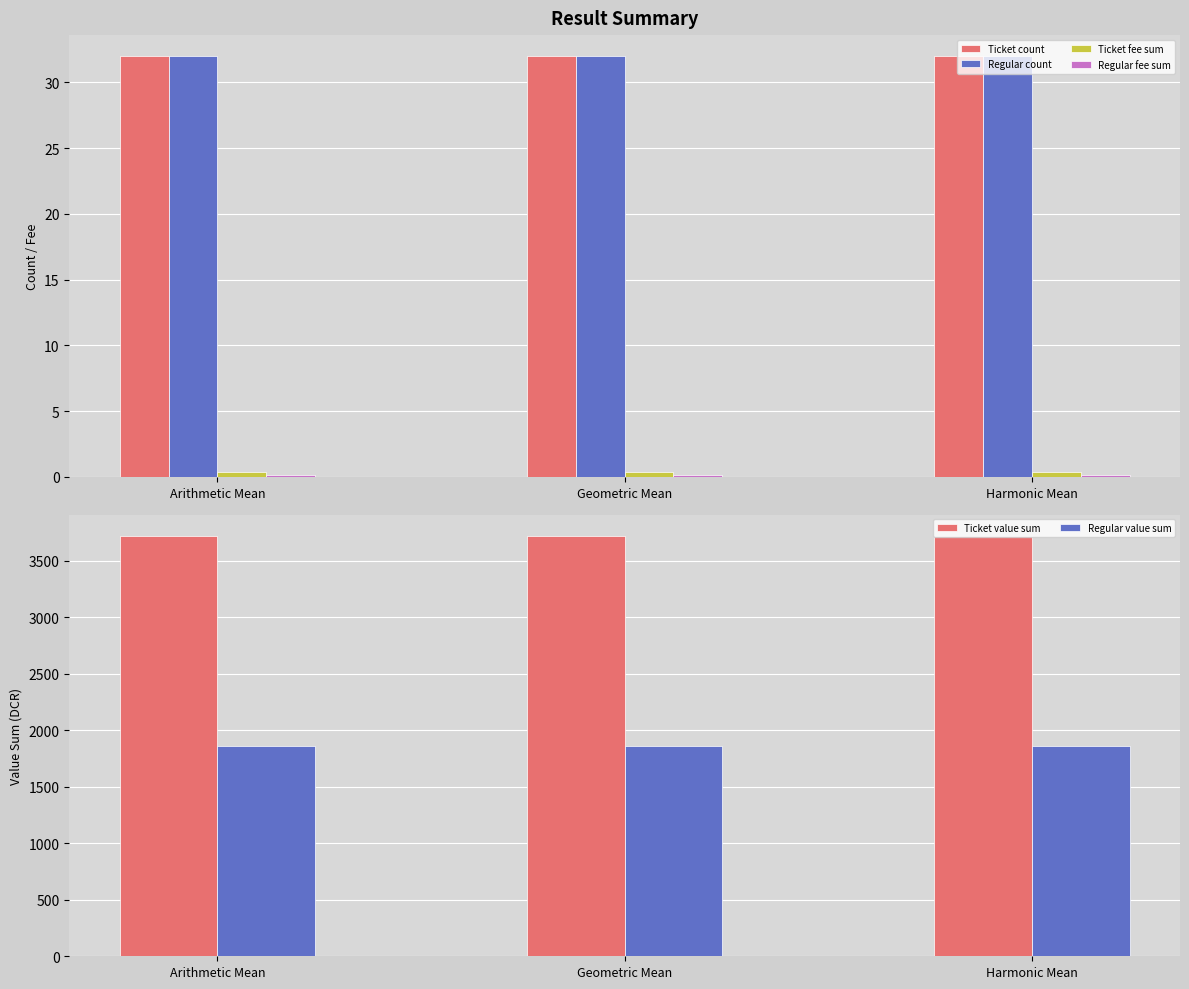

Which category has the lowest value across all series?

Arithmetic Mean